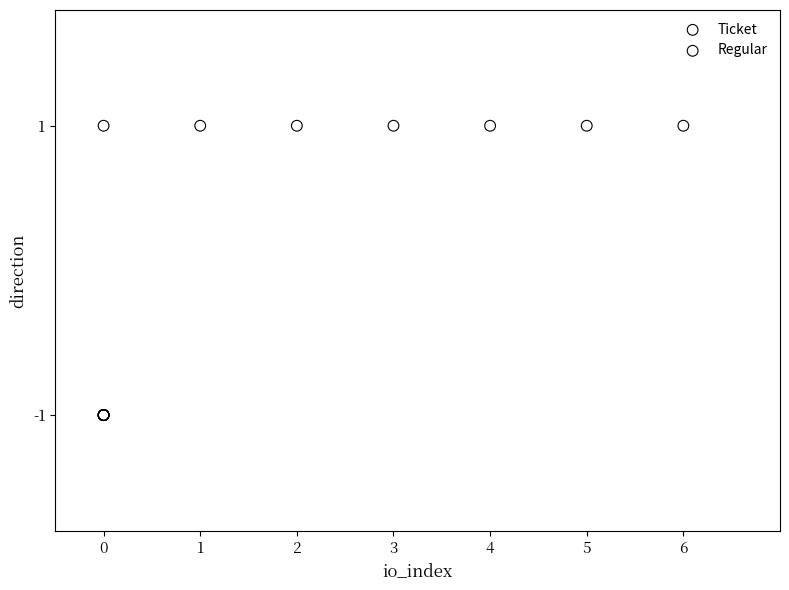

Which series contains the highest Y value?

Regular